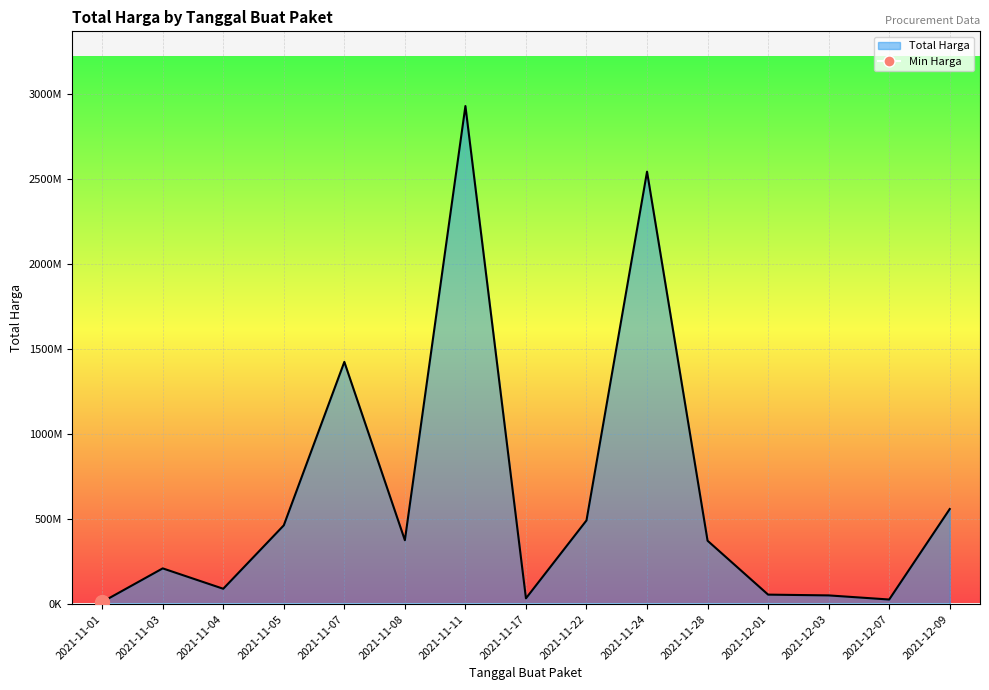

What is the average value?

643538539